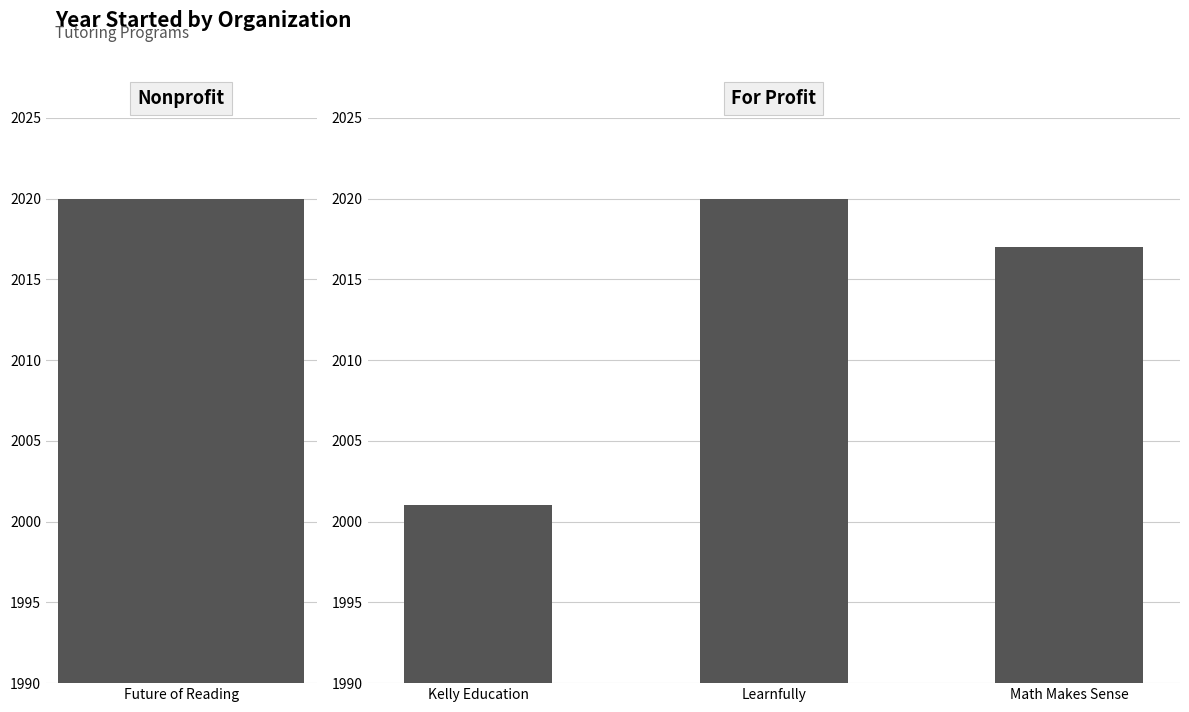

What is the ratio of the value at Learnfully to the value at Math Makes Sense?

1.0